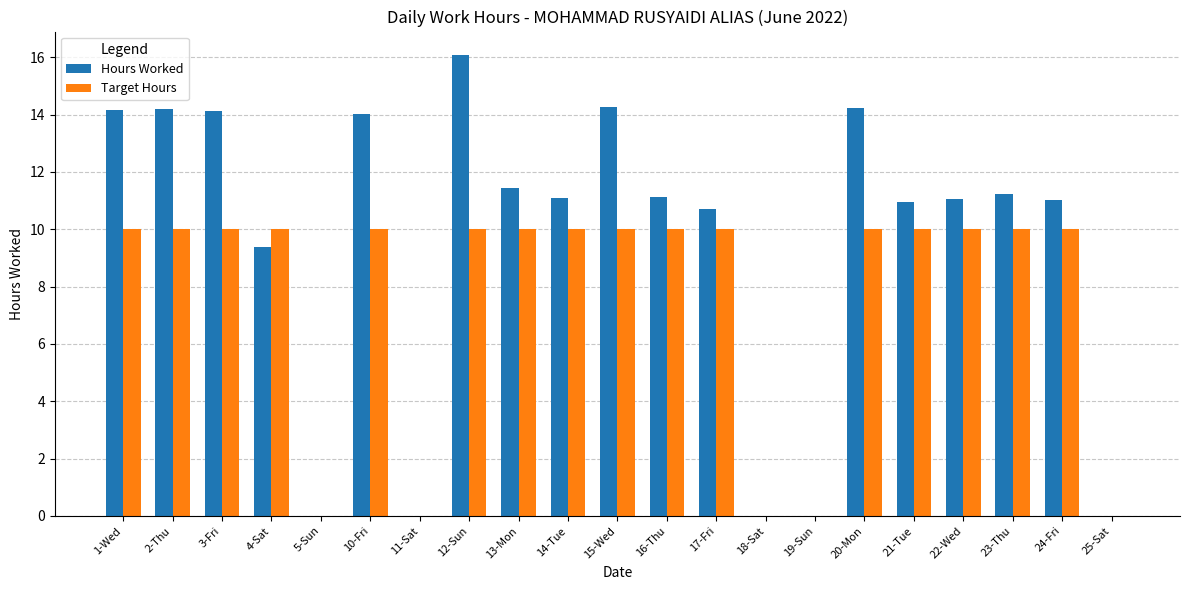

What are all the series names shown in the legend?

Hours Worked, Target Hours